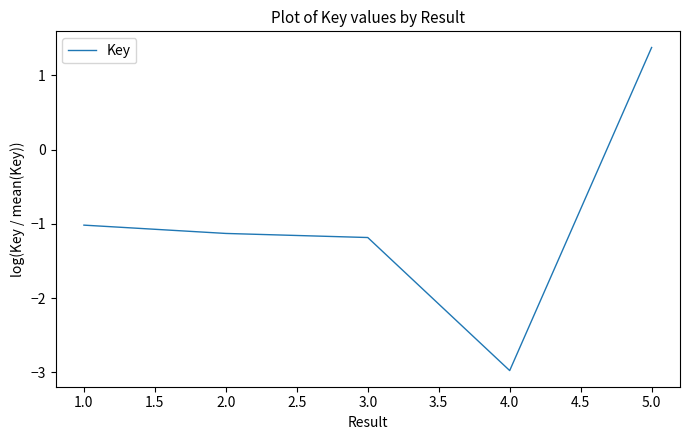

Rank the categories by value from lowest to highest.

4.0, 3.0, 2.0, 1.0, 5.0